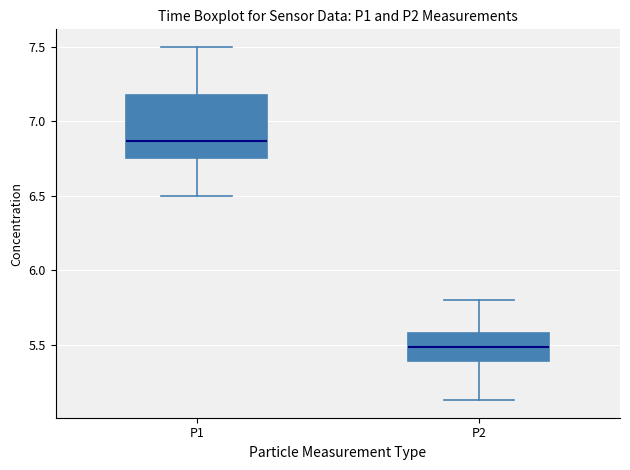

Where is the lower edge of the box for P1 on the y-axis? The values are not printed on the chart, so give them approximately, as read against the axis.

6.75